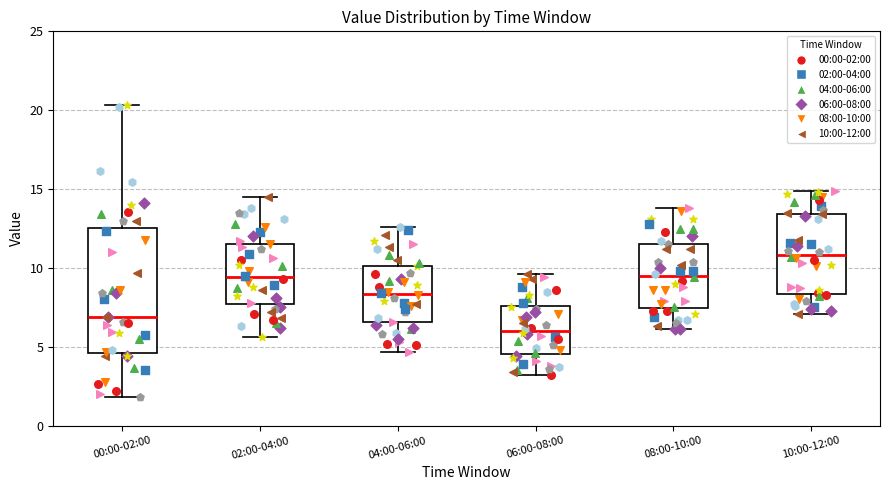

Which box has the lowest median line?

06:00-08:00